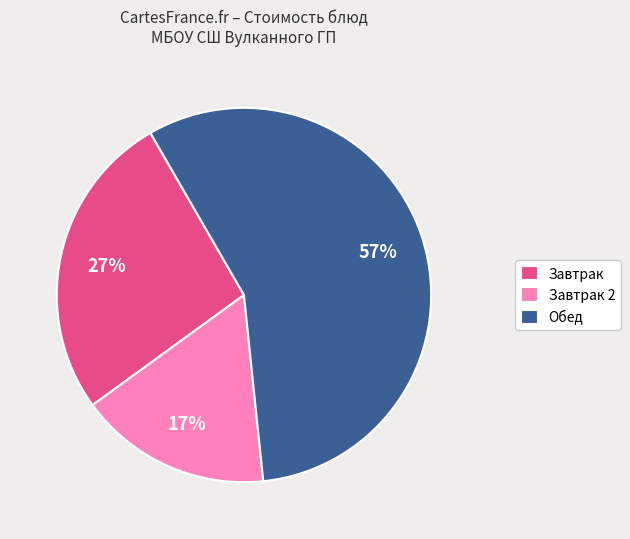

Which slice is the largest?

Обед